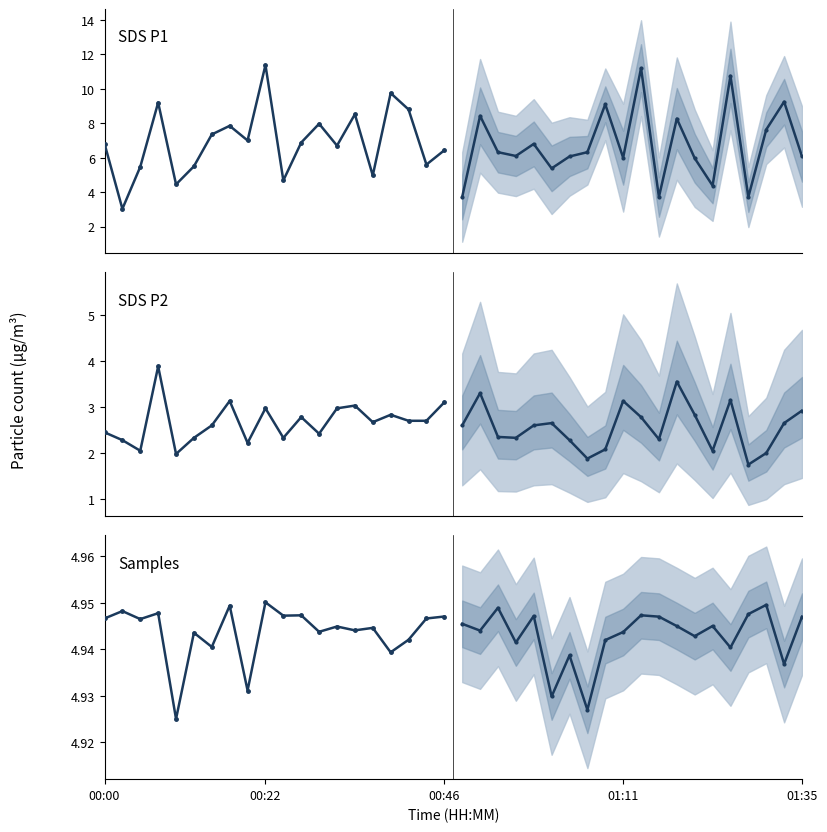

How many data points in SDS_P1 are above 6?

13